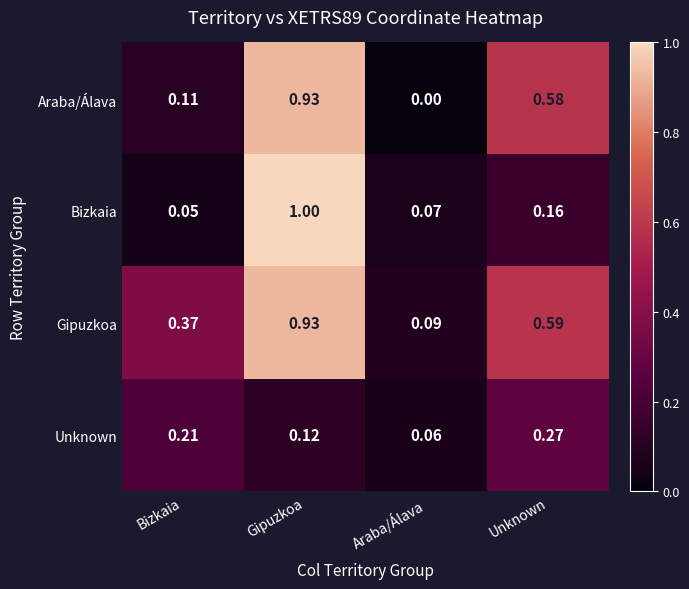

Which series has the largest total across all categories?

Gipuzkoa